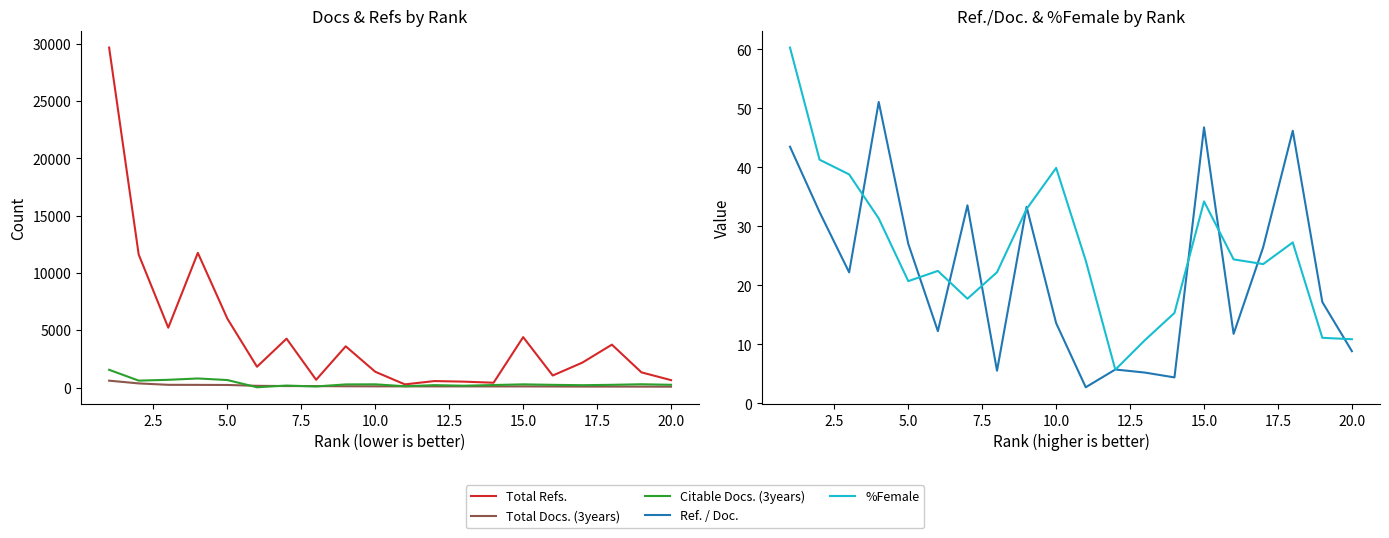

What is the average value of the %Female series?

25.8